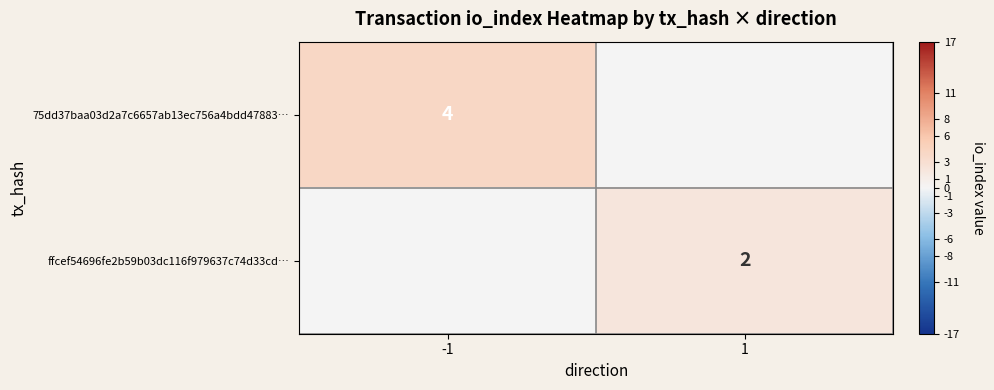

Which has a higher value, -1 or 1?

-1